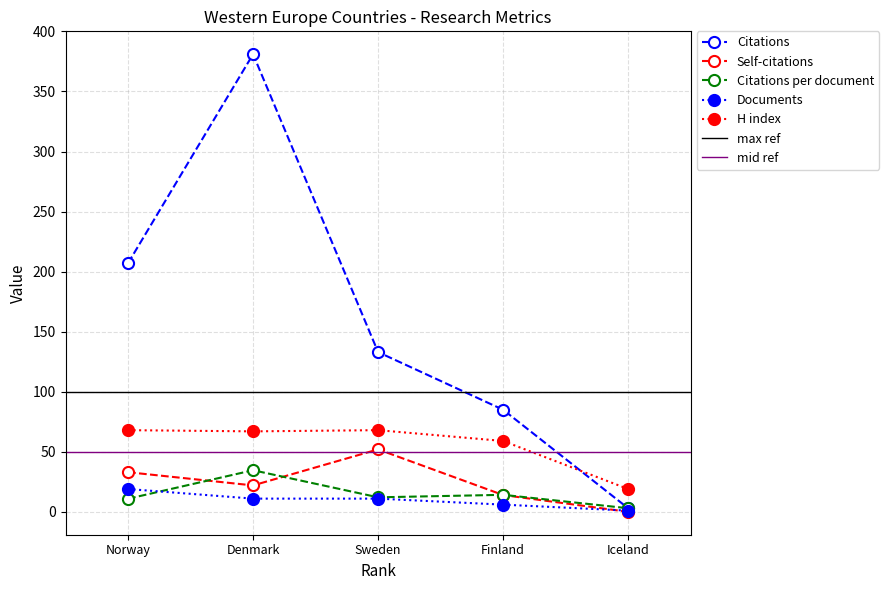

Rank the series by their maximum value, from highest to lowest.

Citations, H index, Self-citations, Citations per document, Documents